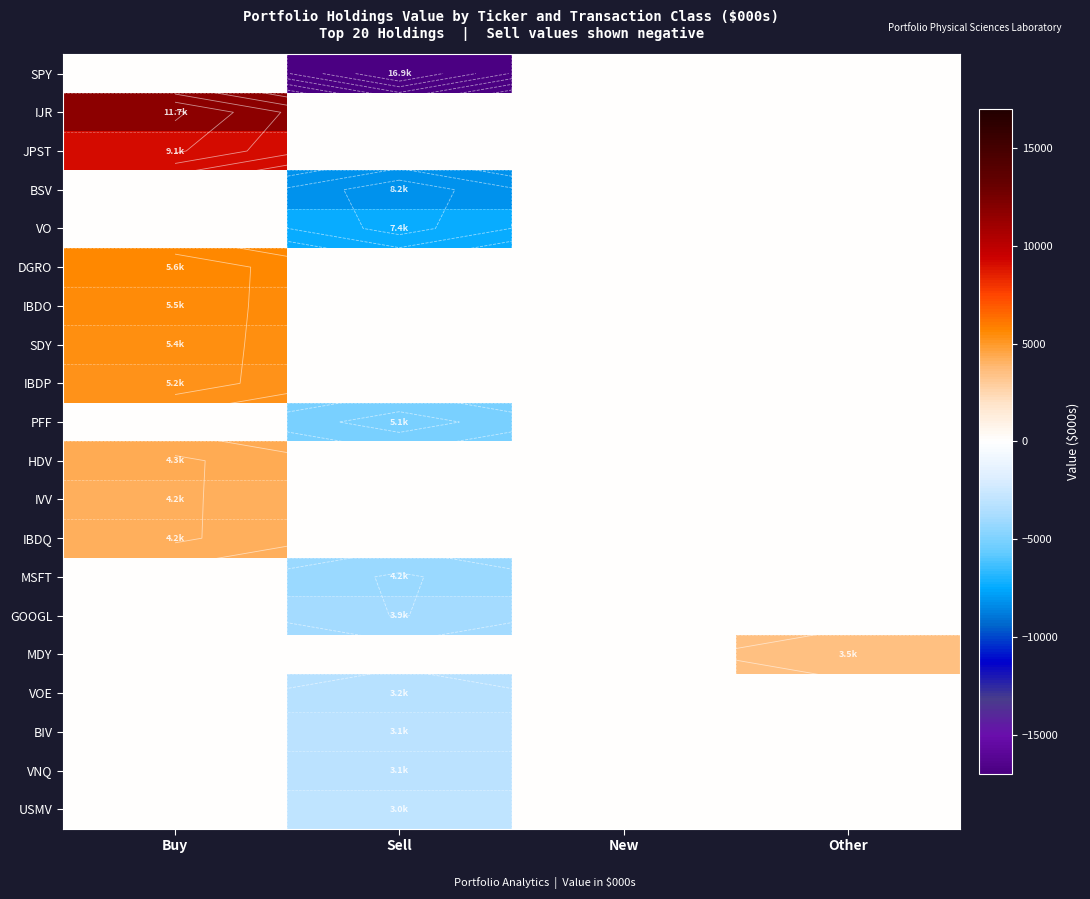

At which category is the sum across all series the highest?

Buy